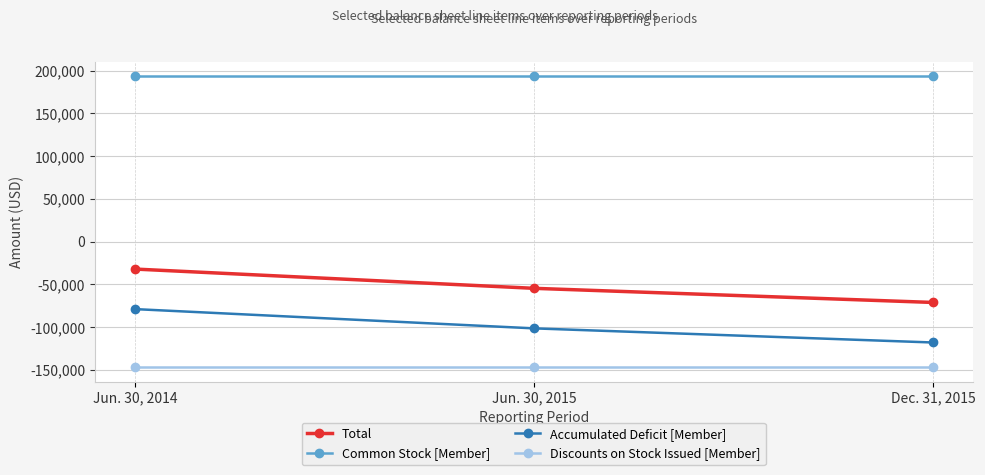

What are all the series names shown in the legend?

Total, Common Stock [Member], Accumulated Deficit [Member], Discounts on Stock Issued [Member]